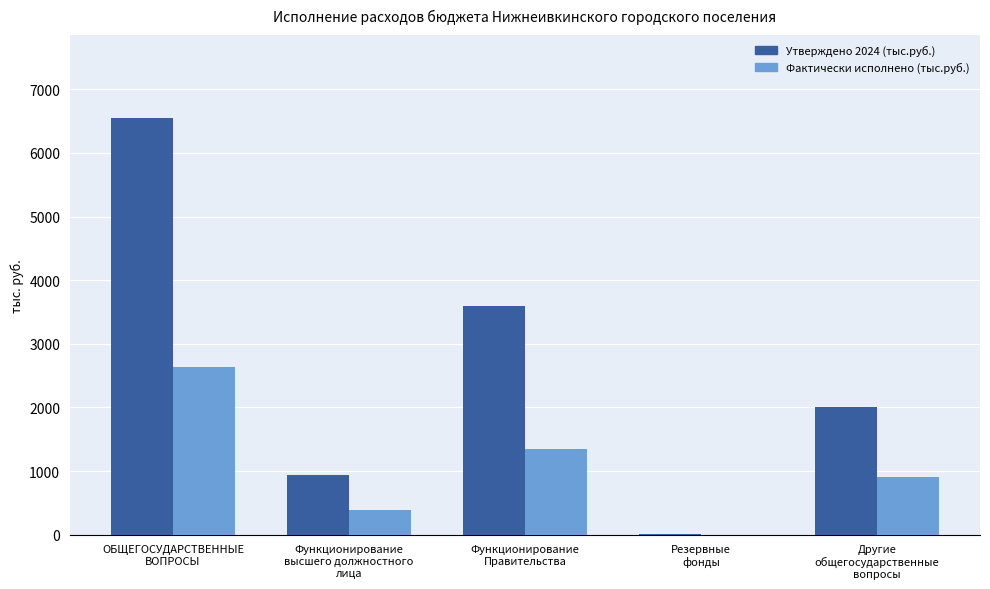

Which series has the largest total across all categories?

Утверждено 2024 (тыс.руб.)